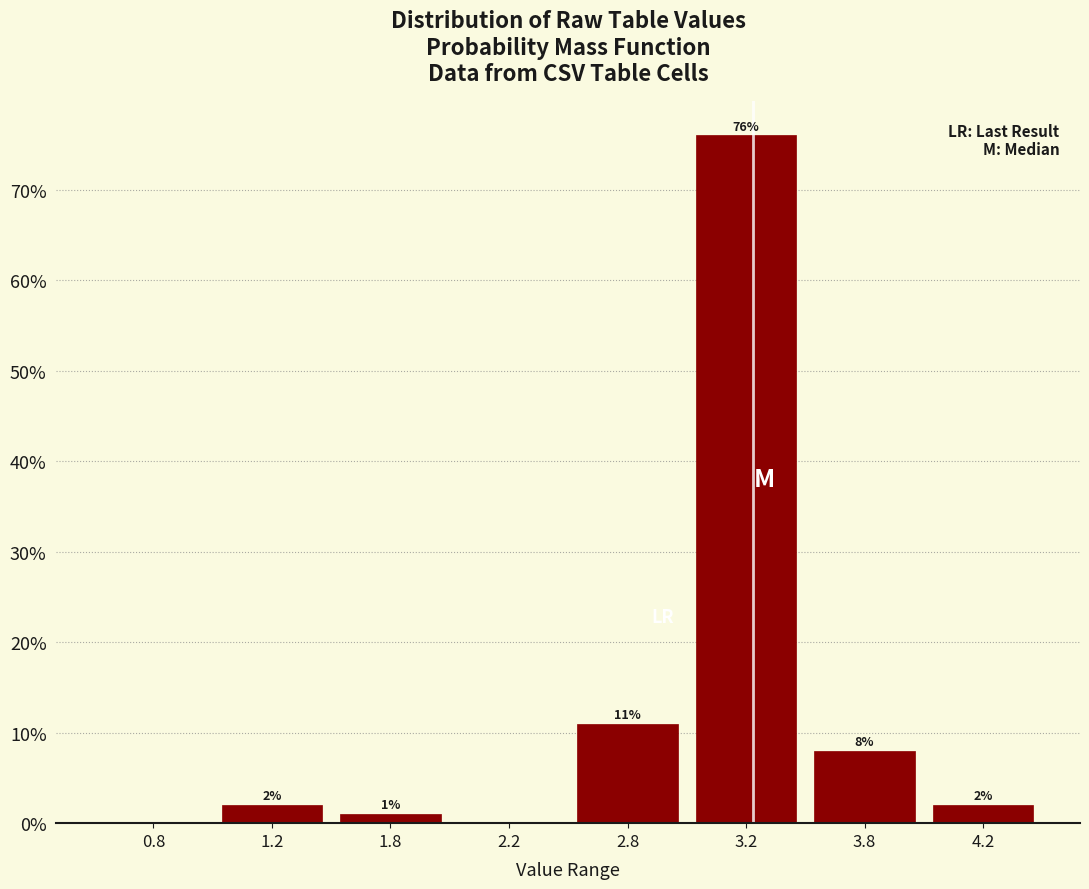

Reading left to right, what are all the values shown in this chart?

0.8=0	1.2=2	1.8=1	2.2=0	2.8=11	3.2=76	3.8=8	4.2=2